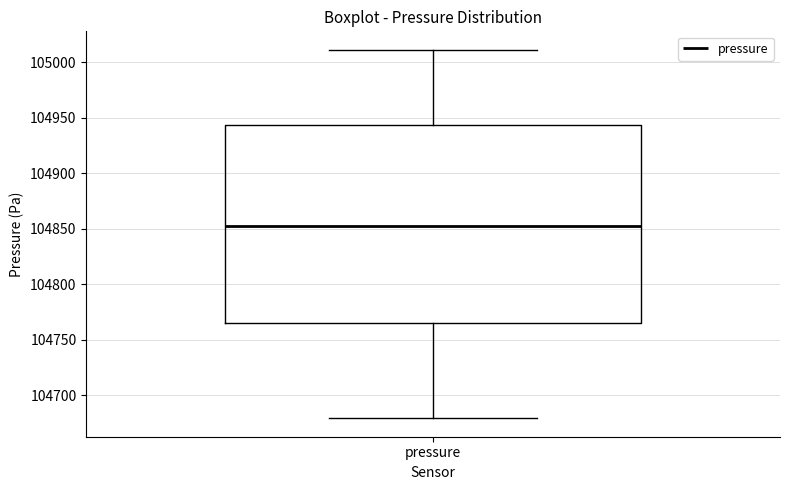

Transcribe this box plot: give where the median line is, the range the box spans, and where the two whiskers end, as read against the y-axis. The values are not printed on the chart, so give them approximately, as read against the axis.

median 104850, box 104765 to 104945, whiskers 104680 to 105010